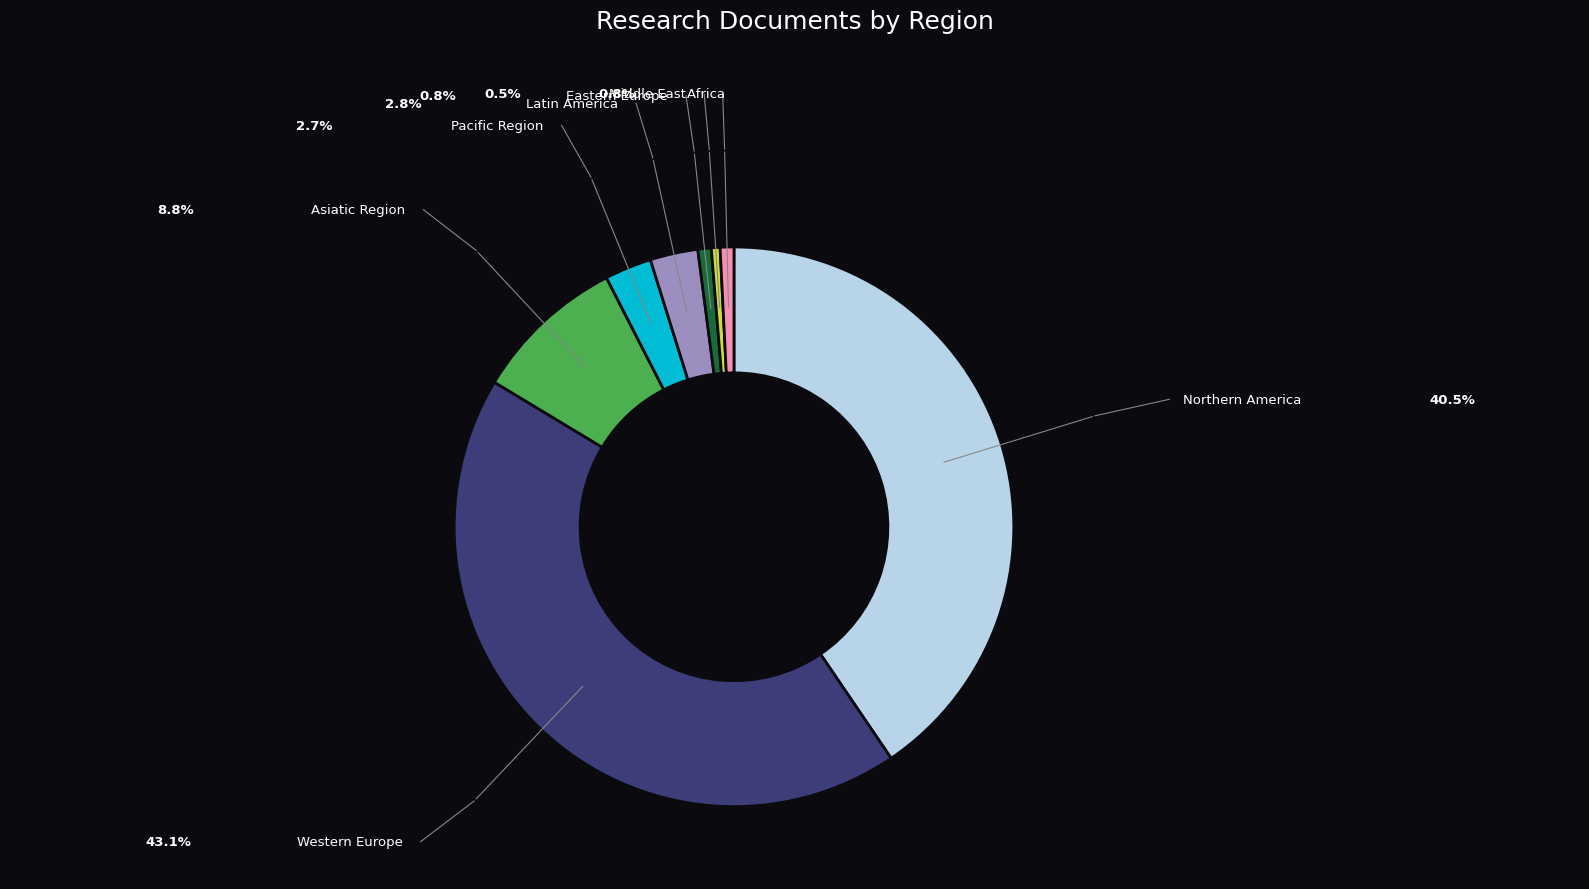

Is there any slice that represents more than half of the pie?

No